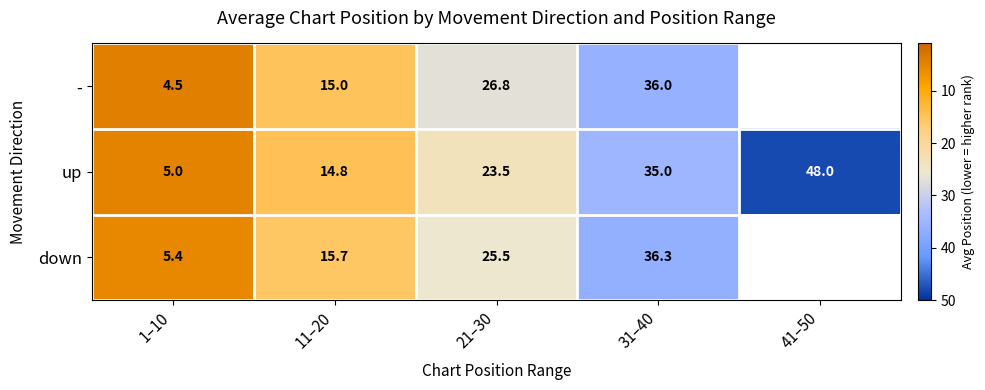

Which has a higher value, 31–40 or 41–50?

41–50